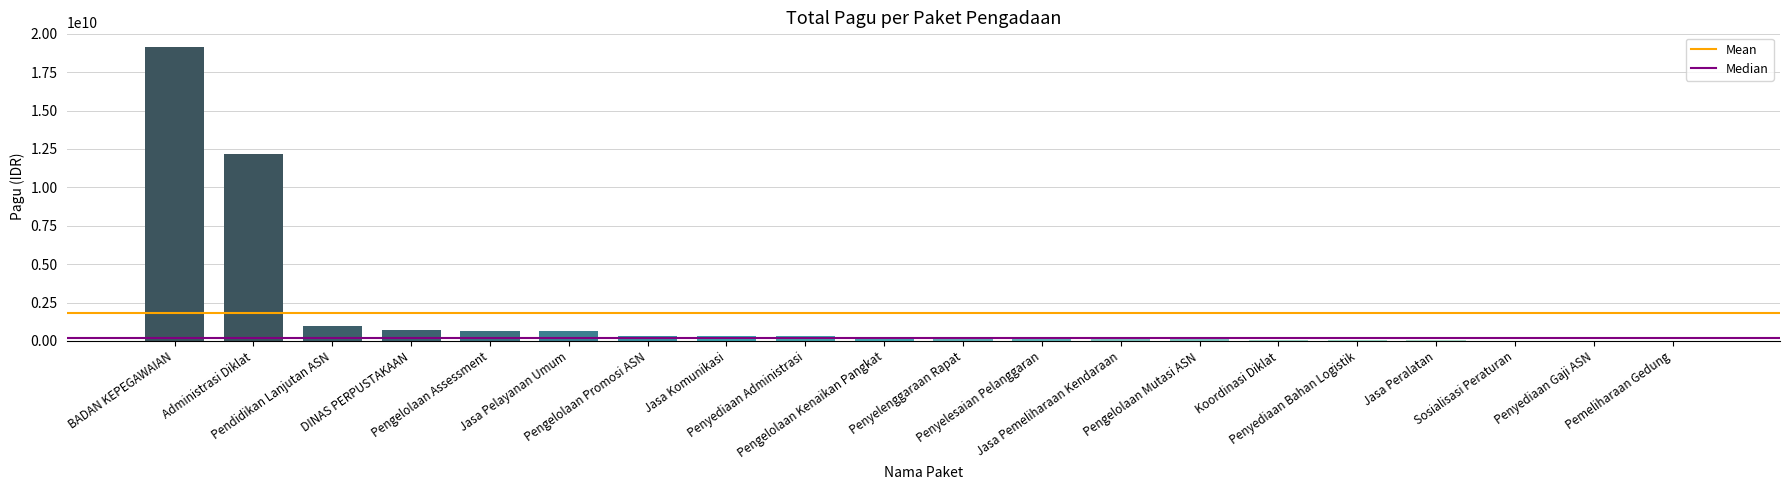

What is the maximum value shown in the chart?

19137183476